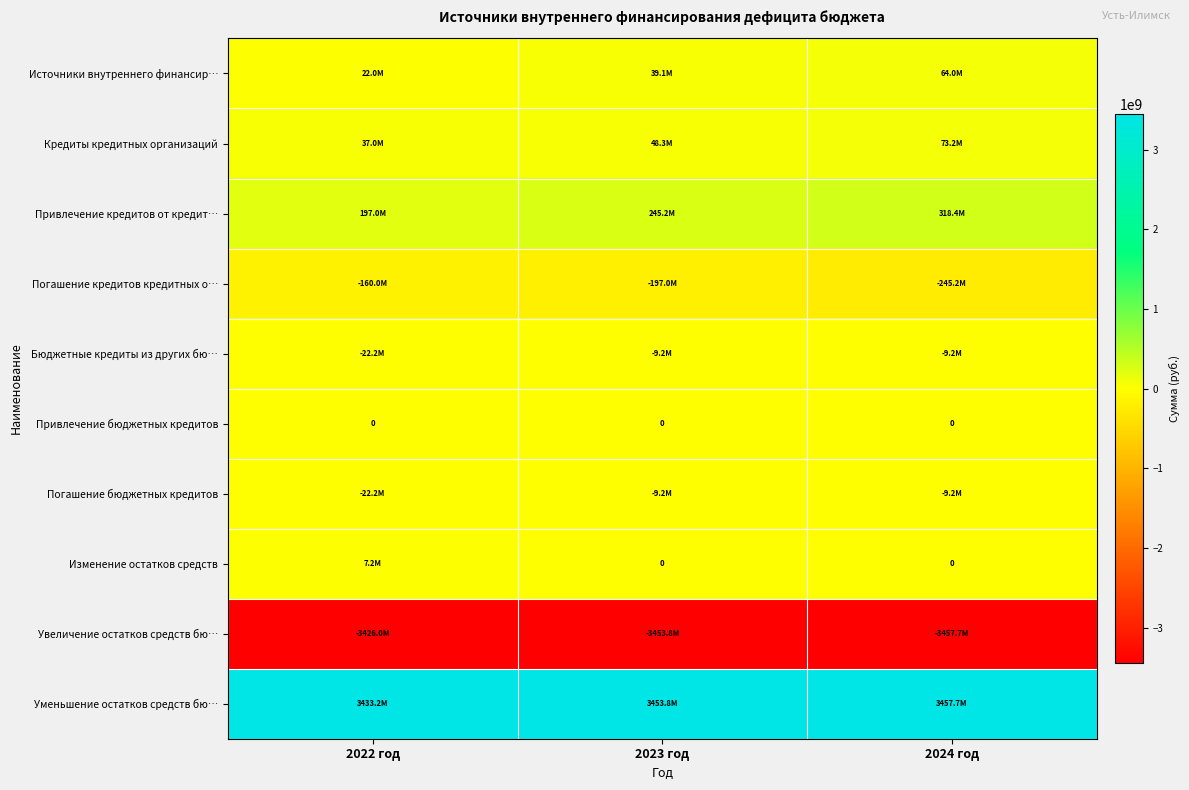

Rank the series at 2022 год from lowest to highest value.

Увеличение остатков средств бю…, Погашение кредитов кредитных о…, Бюджетные кредиты из других бю…, Погашение бюджетных кредитов, Привлечение бюджетных кредитов, Изменение остатков средств, Источники внутреннего финансир…, Кредиты кредитных организаций, Привлечение кредитов от кредит…, Уменьшение остатков средств бю…